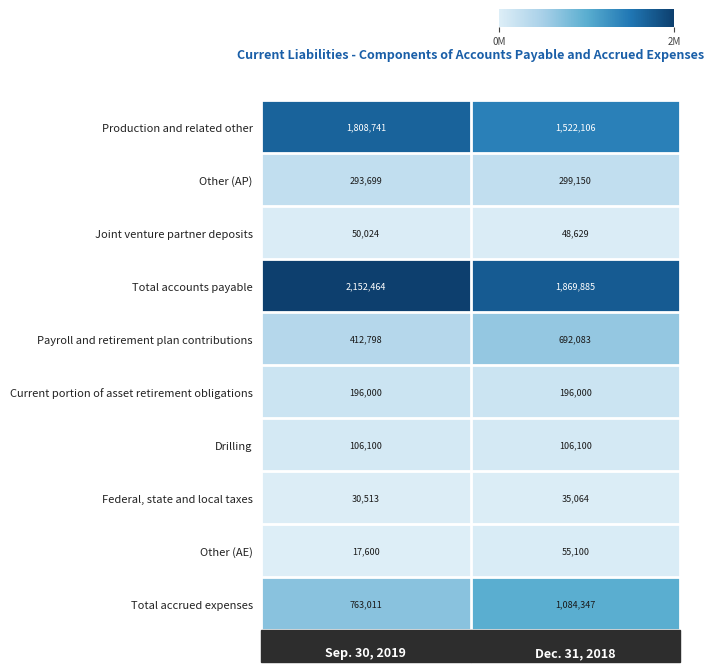

What is the difference between the maximum and minimum values in the Joint venture partner deposits series?

1395